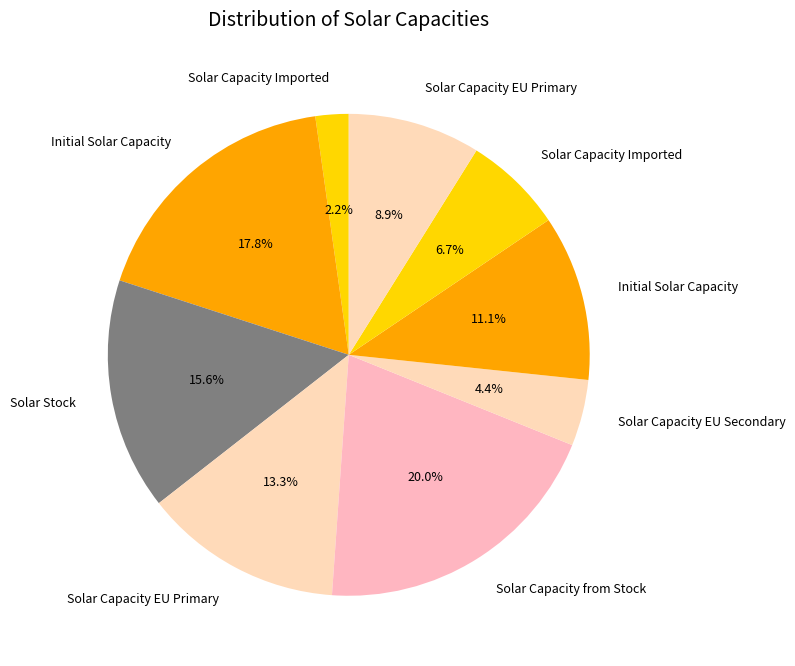

How many slices are in this pie chart?

9